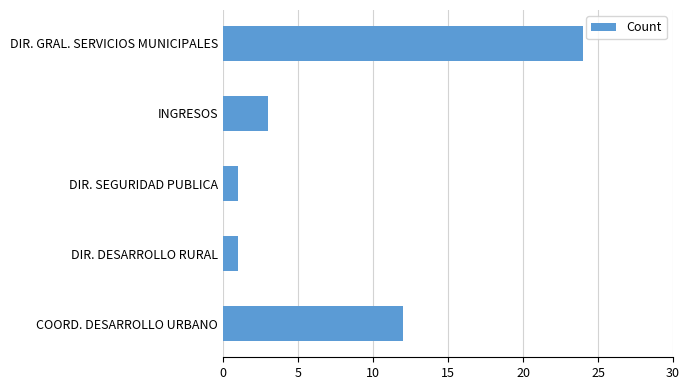

Are the bars grouped side by side (vs. stacked)?

No